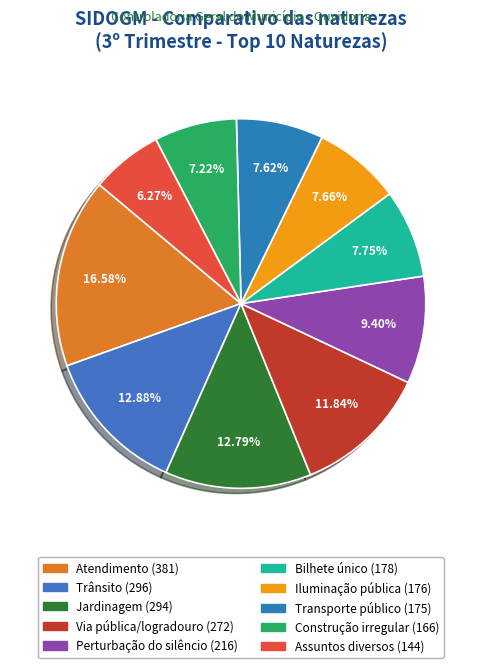

What percentage is the Perturbação do silêncio slice, to the nearest percent?

9%